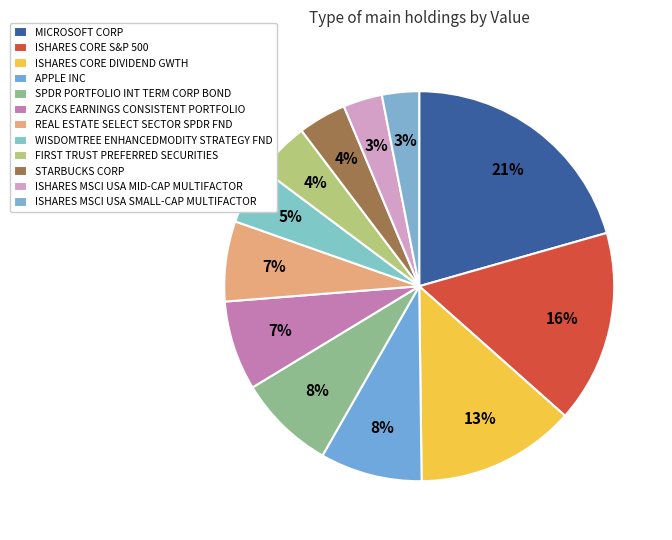

To the nearest percent, what is the difference between the ISHARES CORE DIVIDEND GWTH and ZACKS EARNINGS CONSISTENT PORTFOLIO slice percentages?

6%